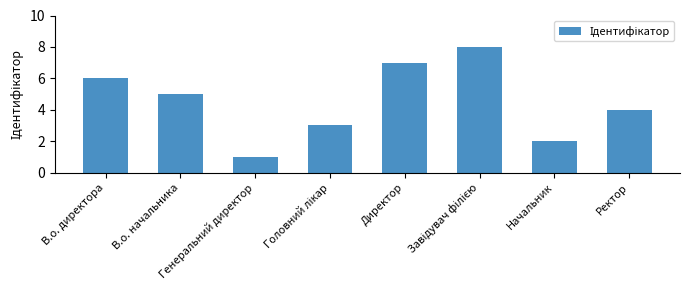

What is the difference between the second highest and minimum values?

6